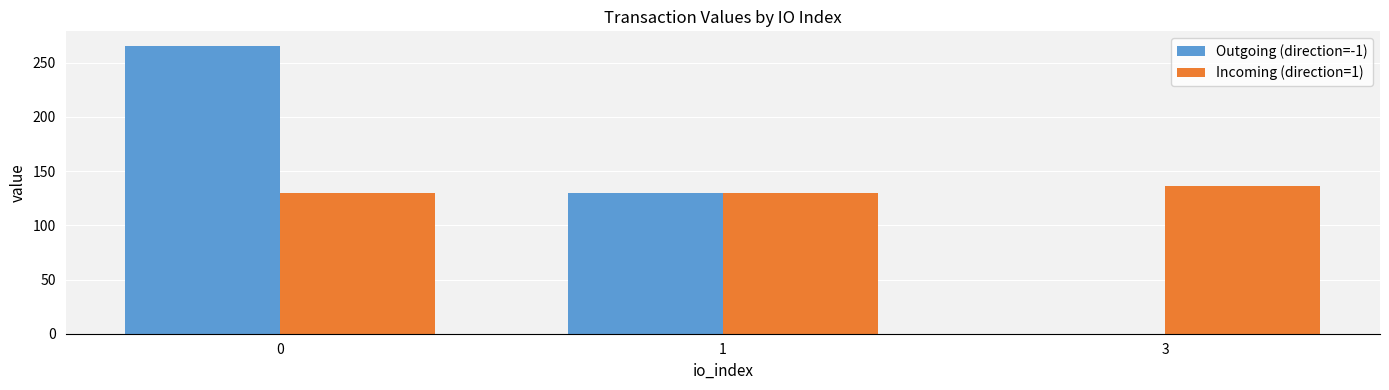

What is the average value of the Incoming (direction=1) series?

131.7